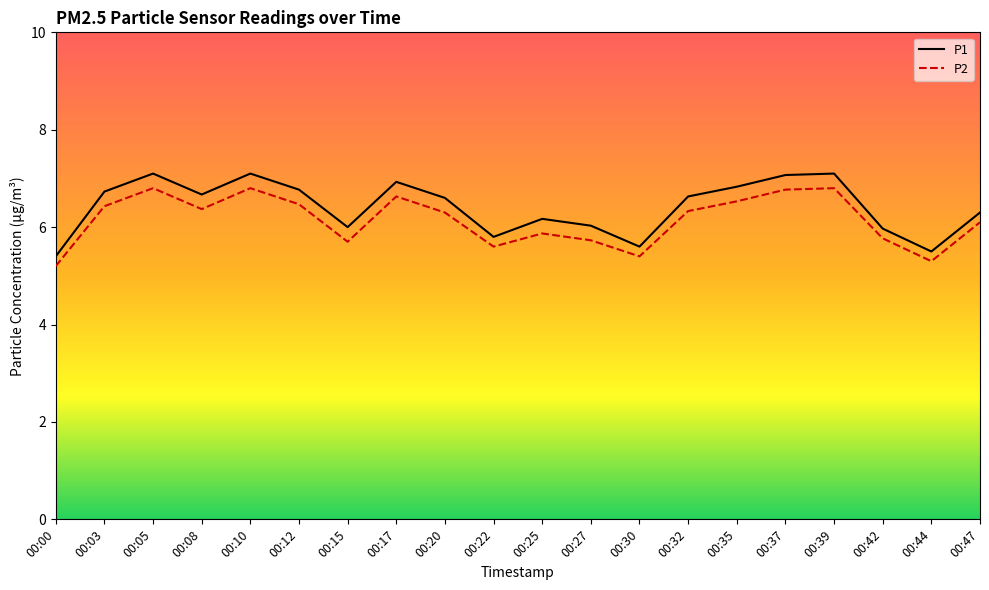

What is the difference between the maximum and minimum values in the P1 series?

1.7